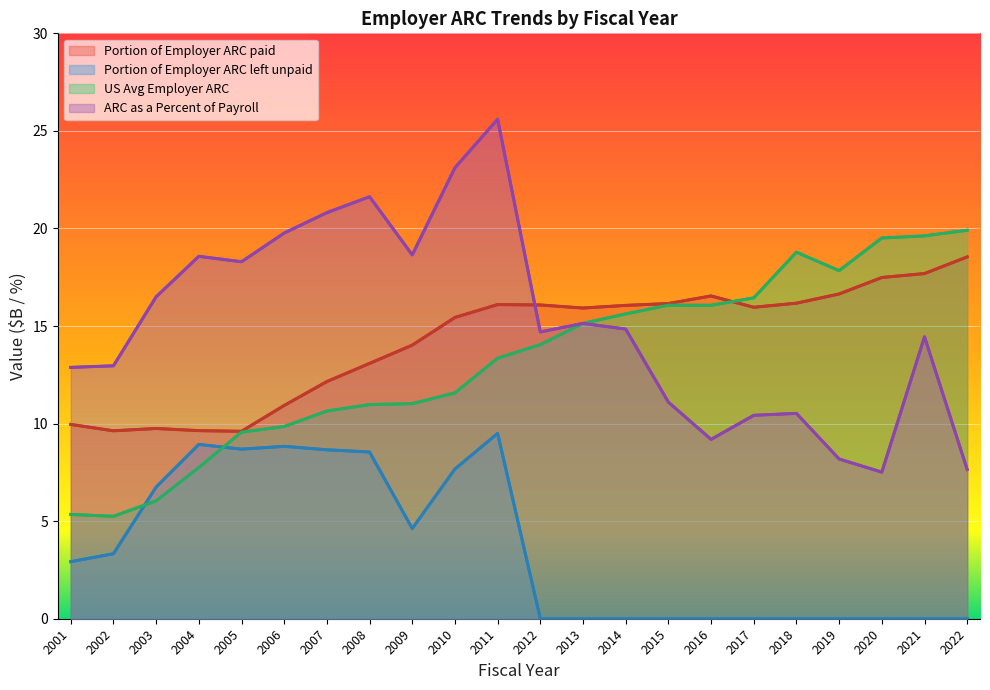

What is the value of the ARC as a Percent of Payroll point at the 19th from the left?

8.2